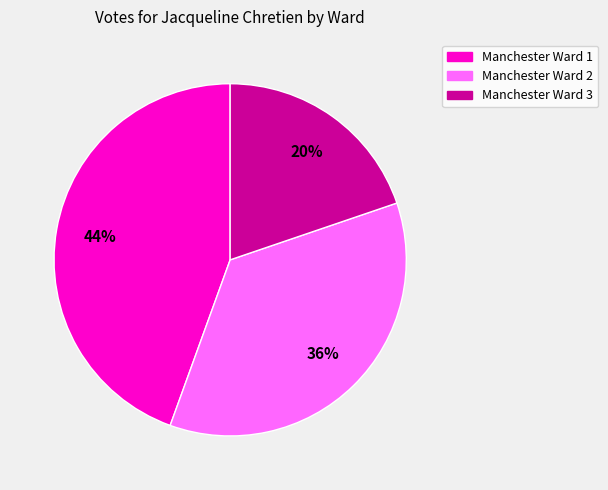

True or false: Manchester Ward 2 accounts for 49% of the total.

False